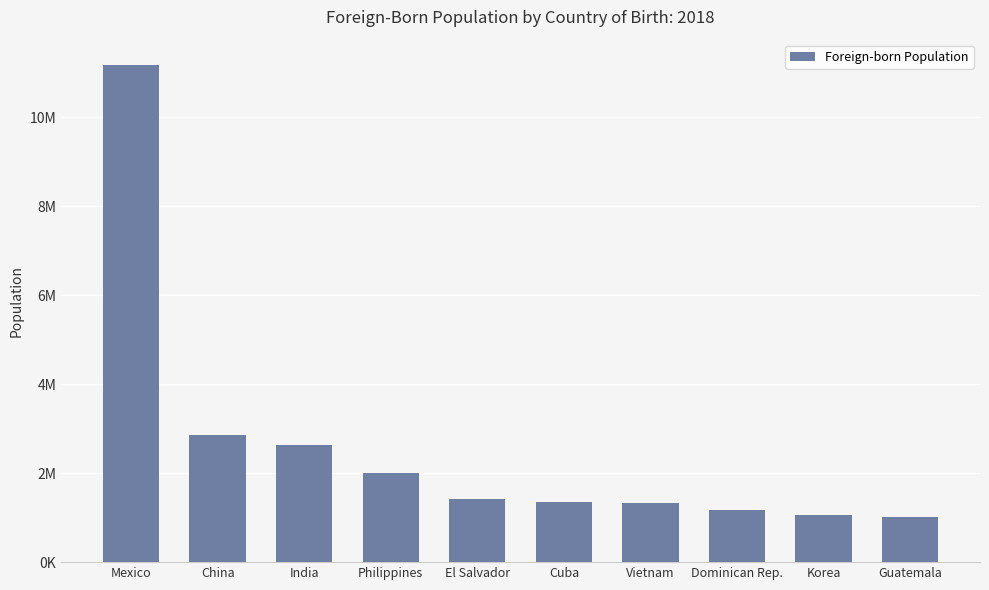

Reading right to left, list all the values displayed in this chart.

1003841	1057487	1174729	1322684	1340670	1420399	2008074	2634871	2861725	11182111